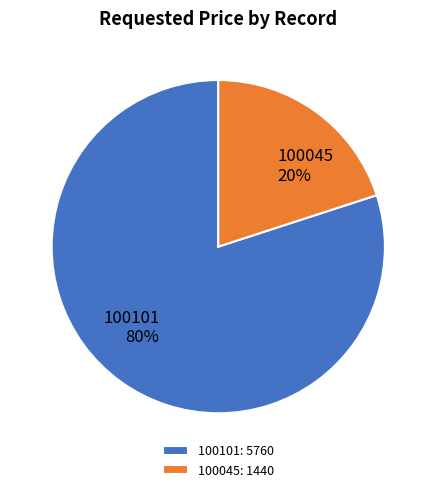

Is there any slice that represents more than half of the pie?

Yes